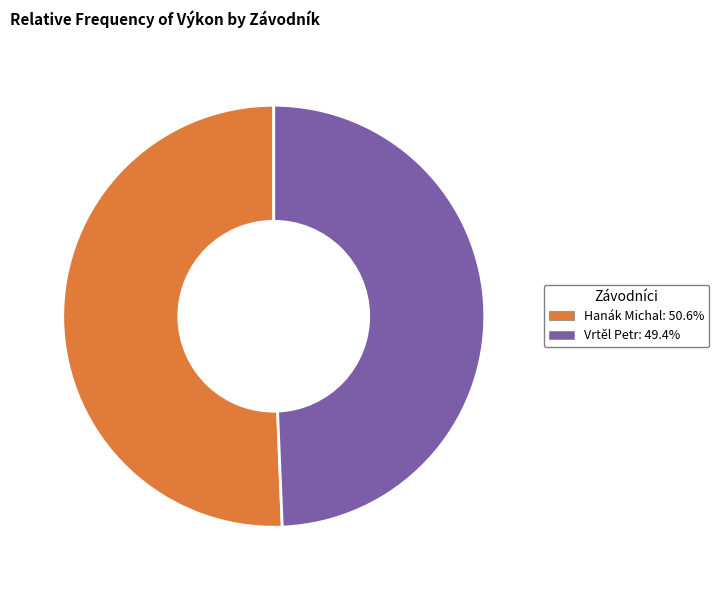

Approximately how many times larger is the value at Hanák Michal compared to Vrtěl Petr?

1.0